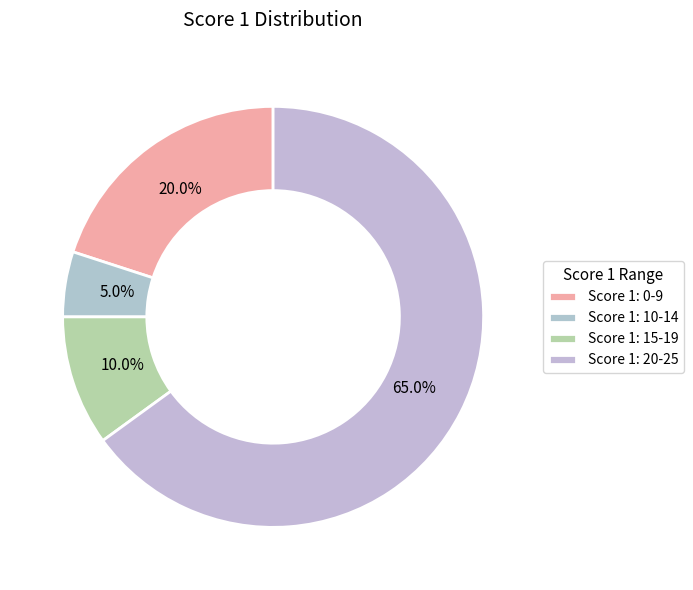

How much of the chart is everything except Score 1: 20-25?

35.0%